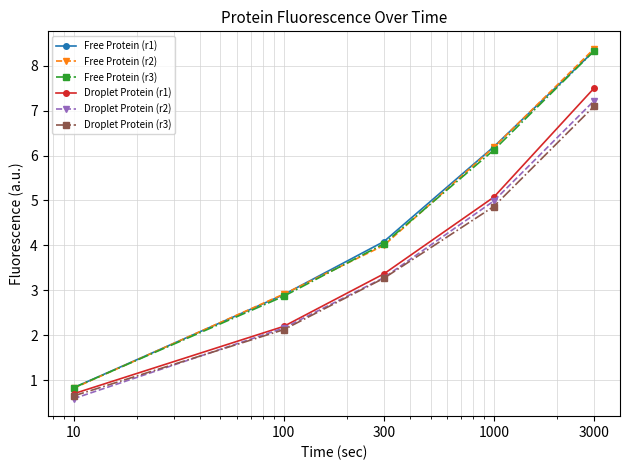

Which series has the largest range (max minus min)?

Free Protein (r2)